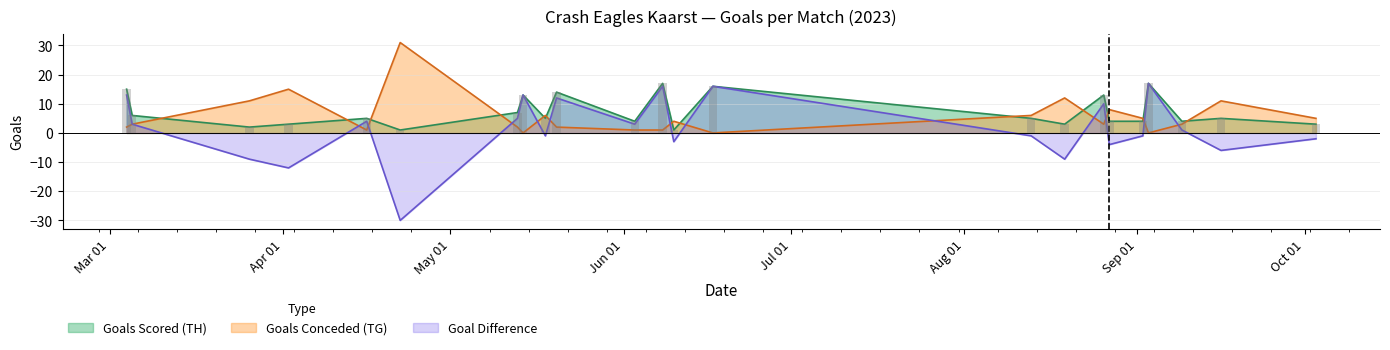

What is the label of the 15th bar from the left?

2023-08-13